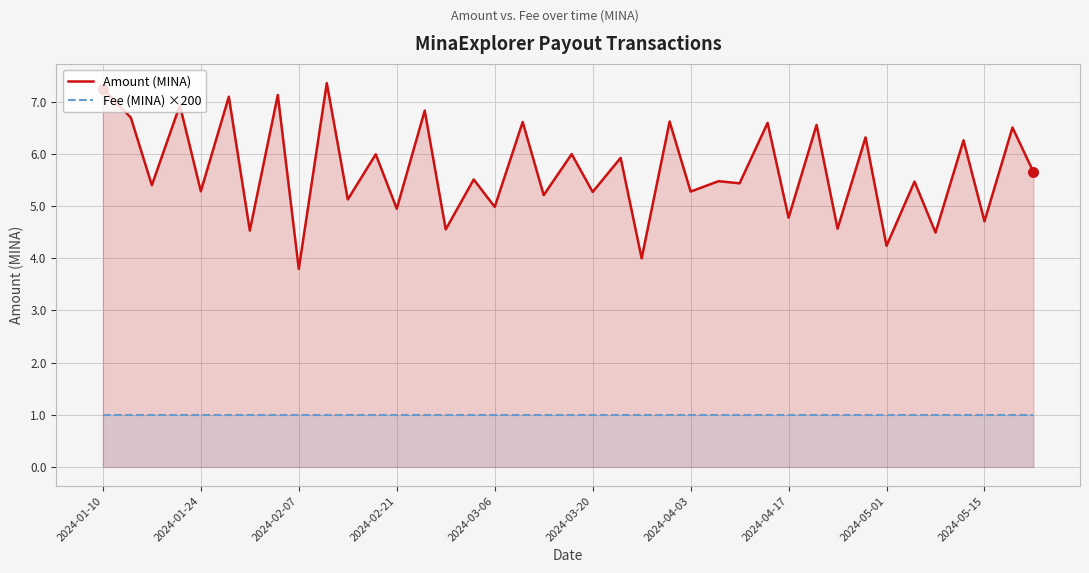

Which series contains the lowest Y value?

Fee (MINA) ×200